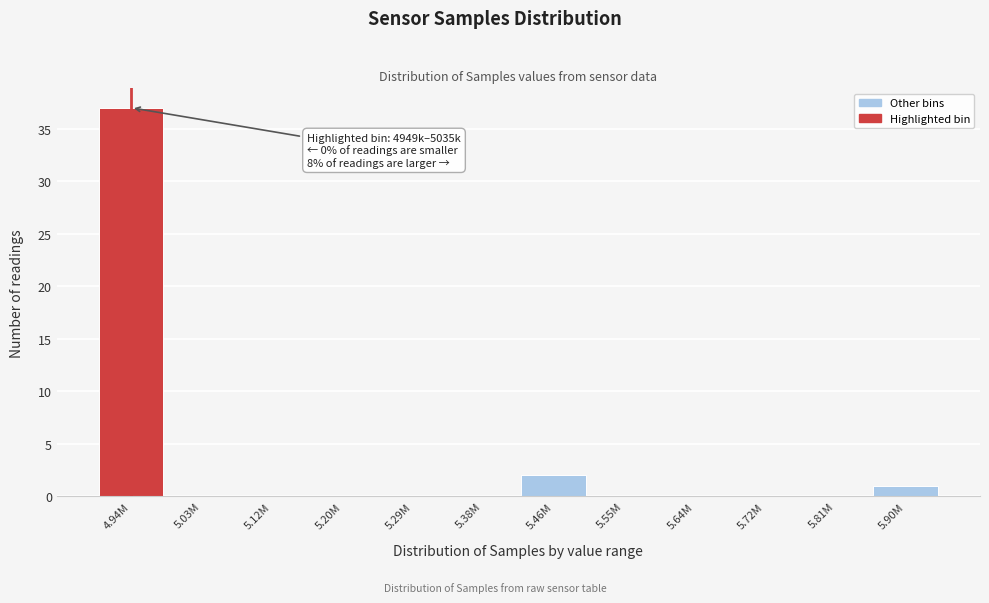

Reading right to left, extract all data points from this chart.

5.90M=1	5.81M=0	5.72M=0	5.64M=0	5.55M=0	5.46M=2	5.38M=0	5.29M=0	5.20M=0	5.12M=0	5.03M=0	4.94M=37